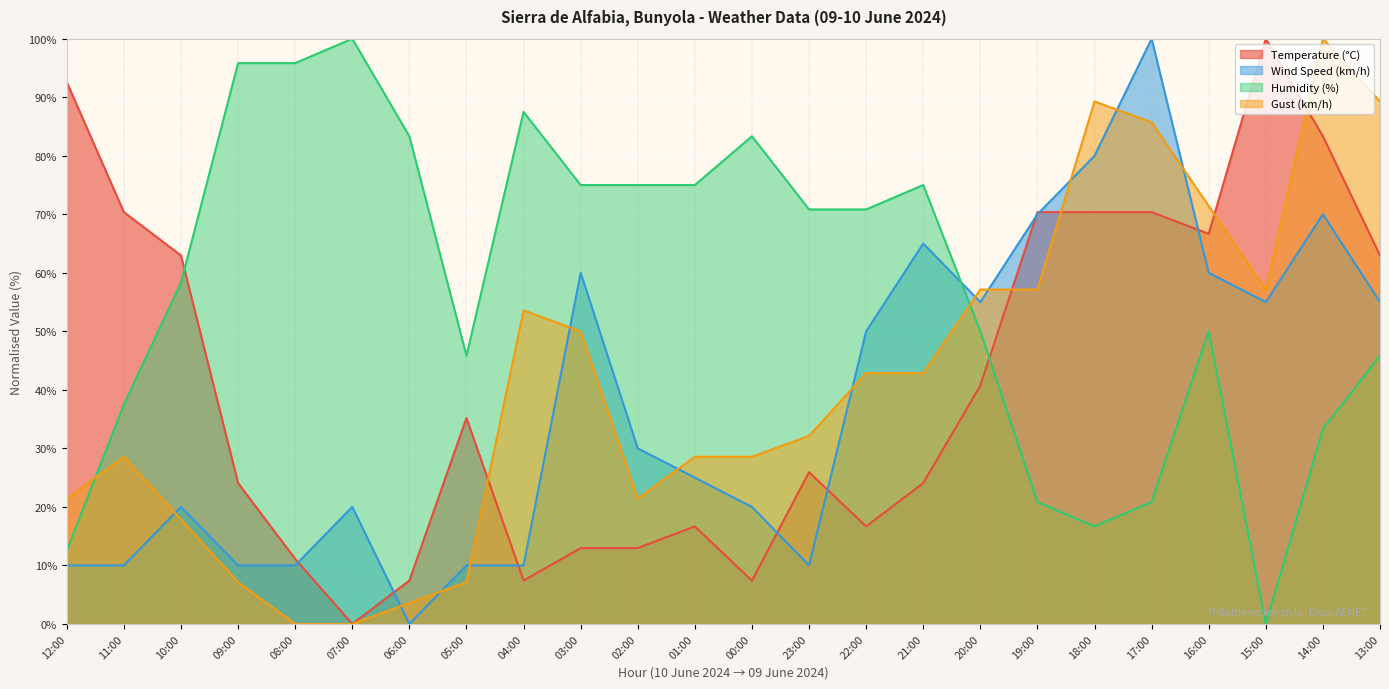

What is the total value across all series at 17:00?

276.9